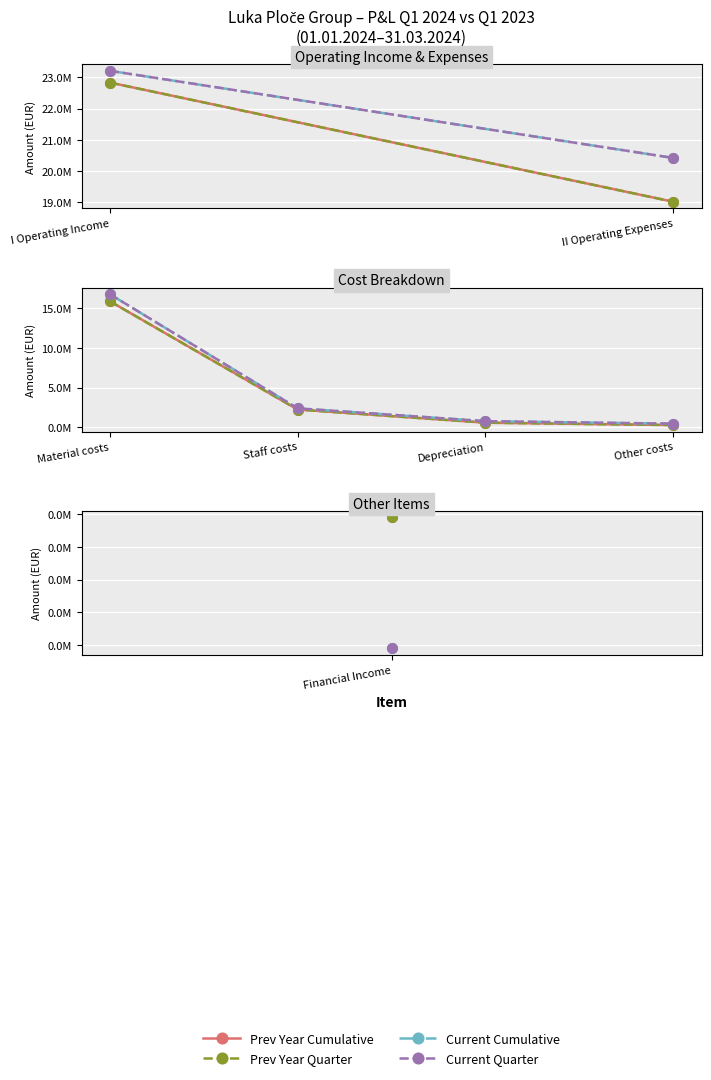

What is the difference between the maximum and second lowest values in the Current Quarter series?

15953404